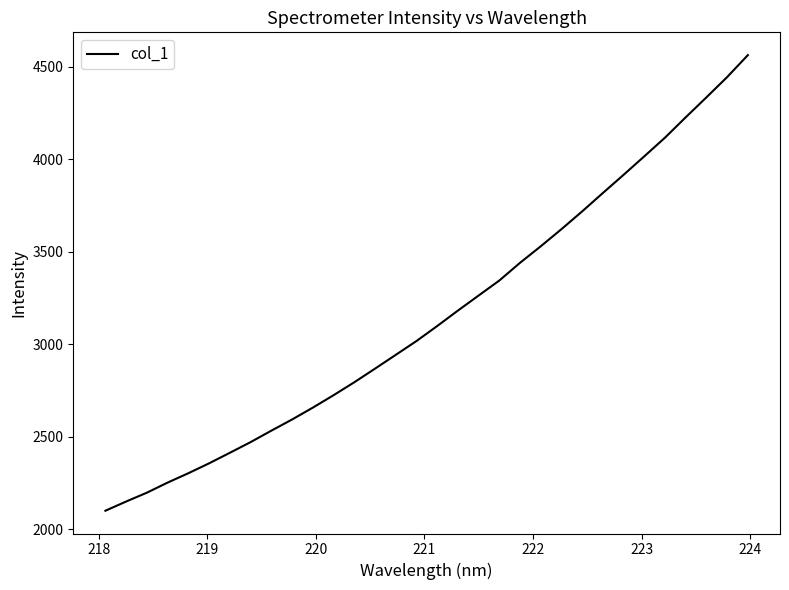

What is the greatest value displayed?

4562.6